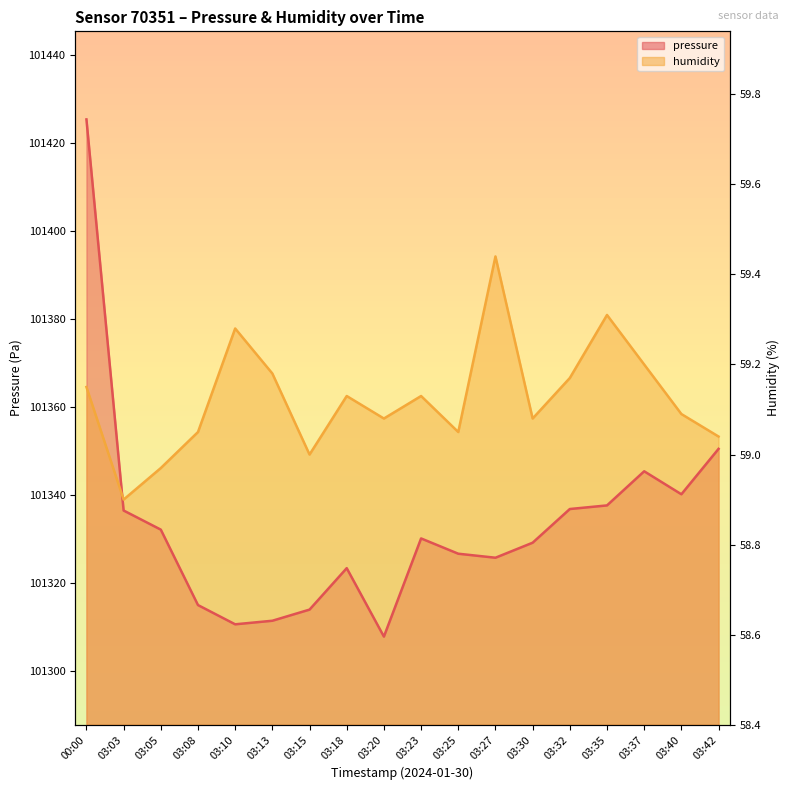

The pressure series shows 150482.1 at 03:15. True or false?

False